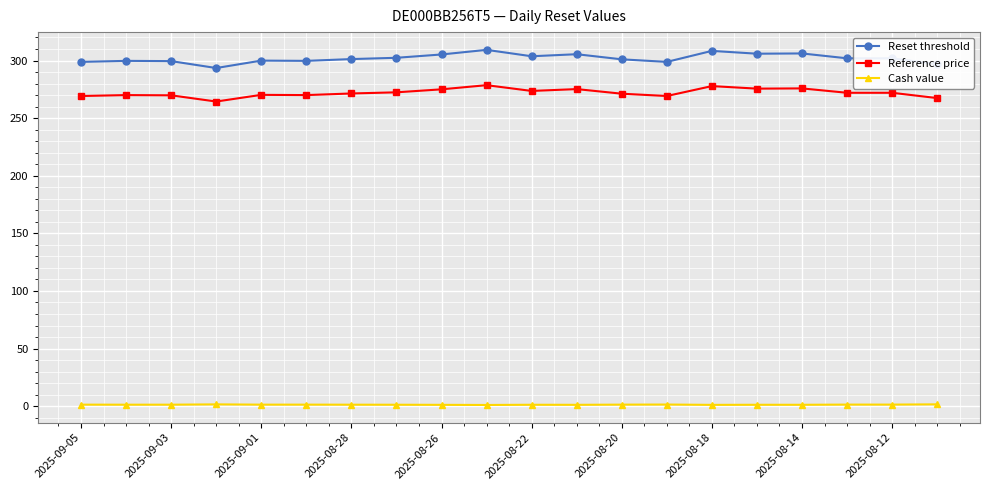

What is the lowest value of the Reset threshold series?

293.5